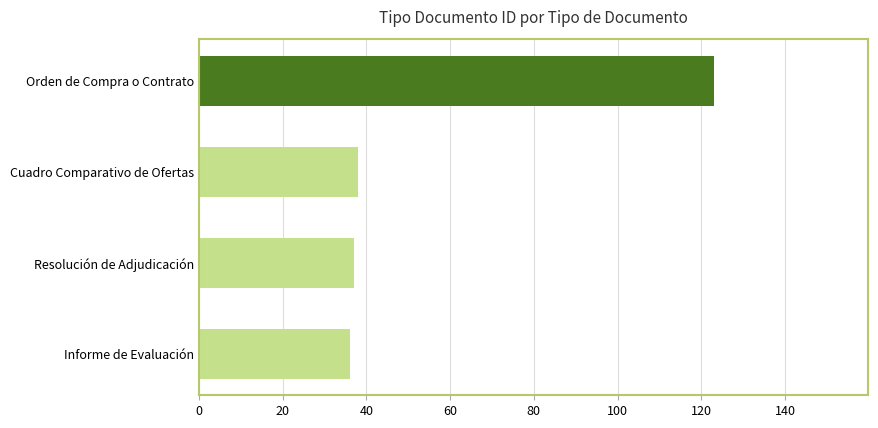

What is the change in value from Informe de Evaluación to Orden de Compra o Contrato?

+87